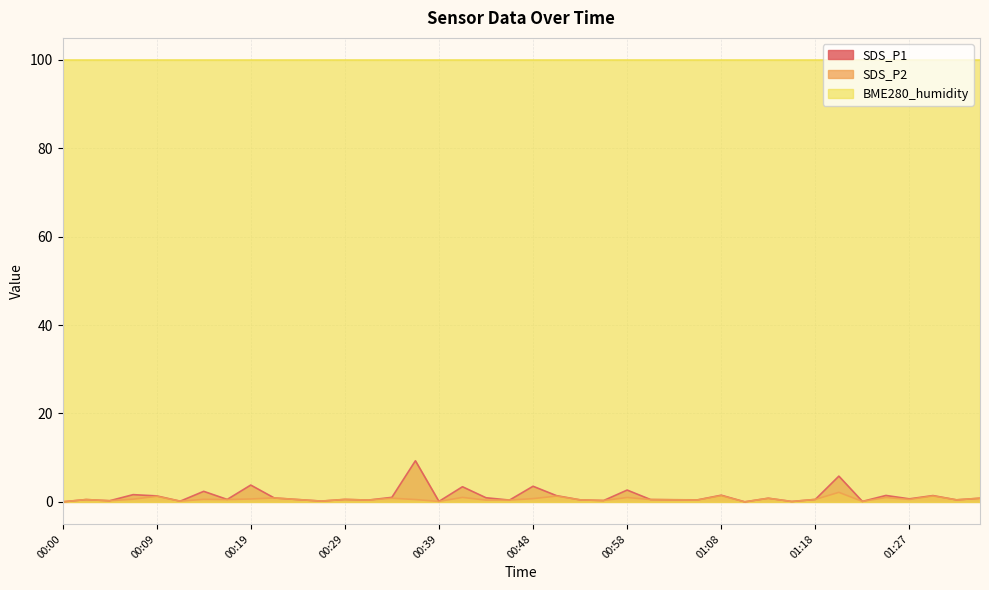

Which has a higher value, 00:26 or 00:53?

00:53